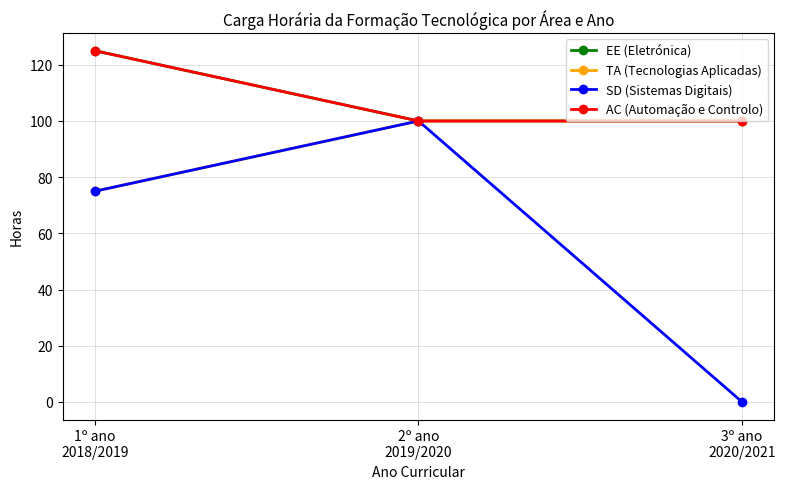

Is this an area chart (filled region under the line)?

No